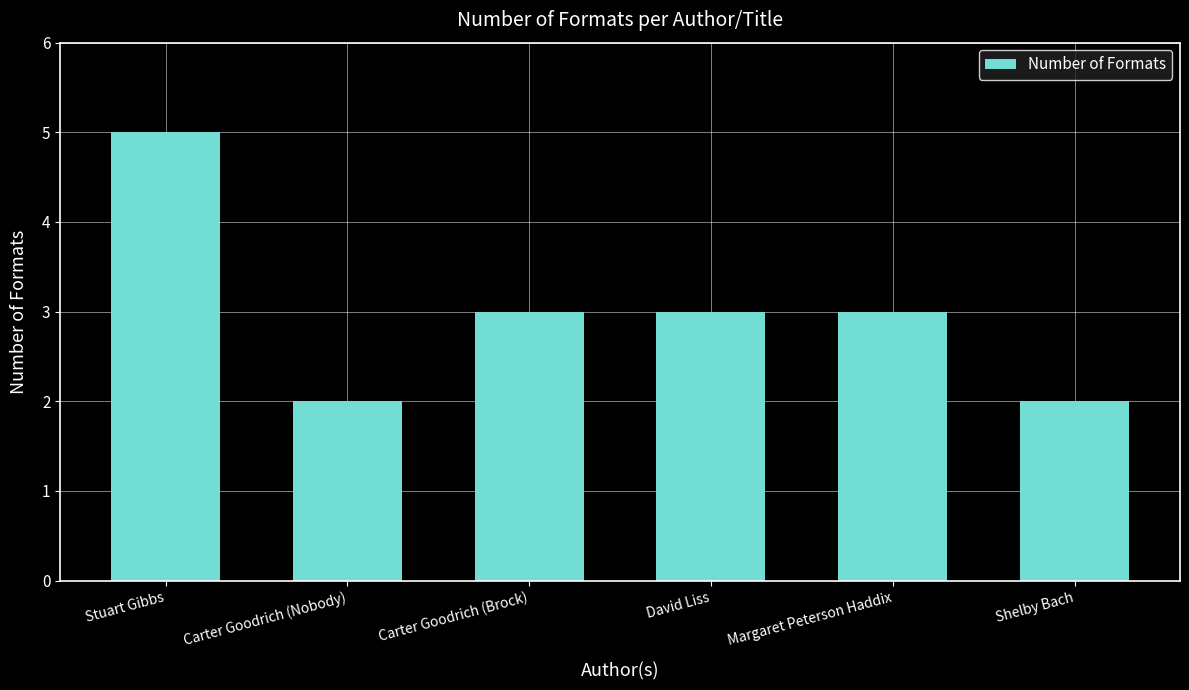

What is the maximum value shown in the chart?

5